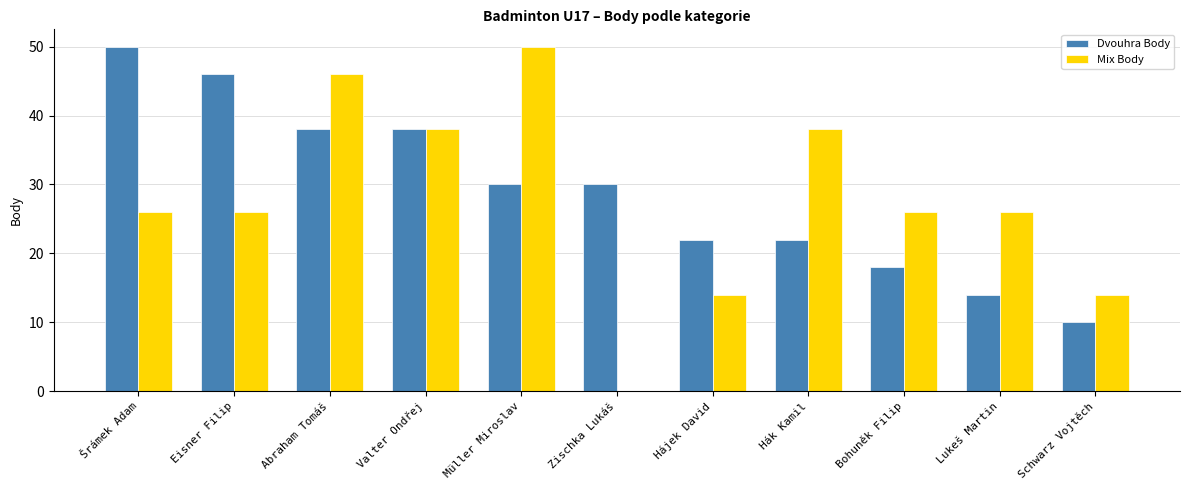

How many Dvouhra Body values are between 18 and 38?

7